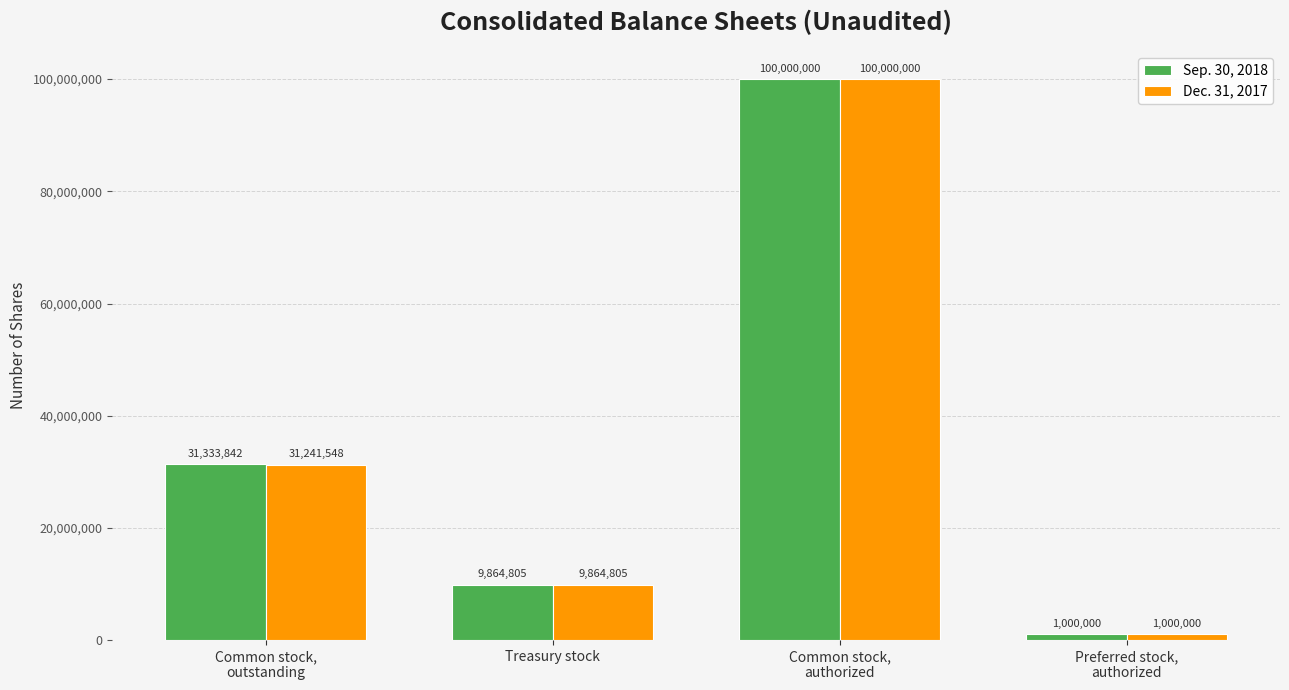

List the series in order of their overall mean, lowest first.

Dec. 31, 2017, Sep. 30, 2018